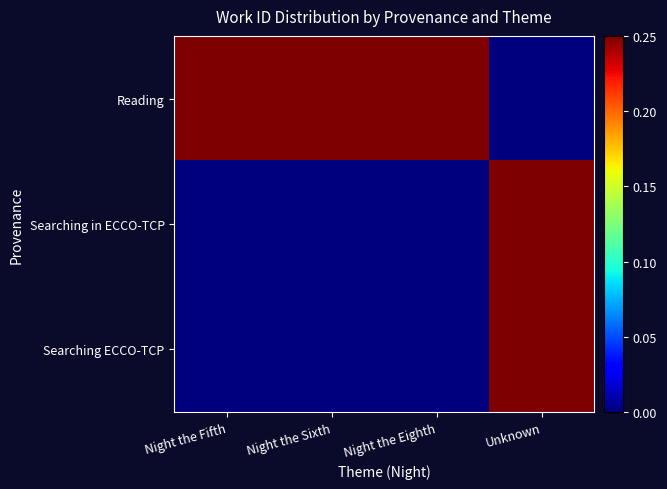

Which has a higher value, Unknown or Night the Sixth?

Night the Sixth